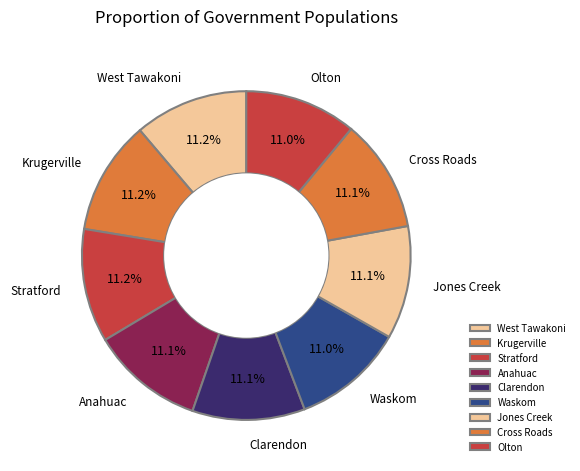

To the nearest percent, what portion does Anahuac represent?

11%